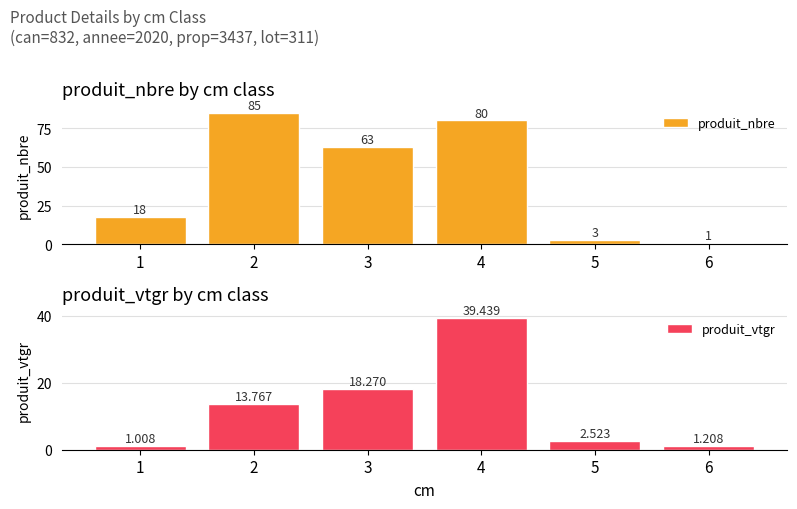

What is the difference between the maximum and minimum values in the produit_nbre series?

84